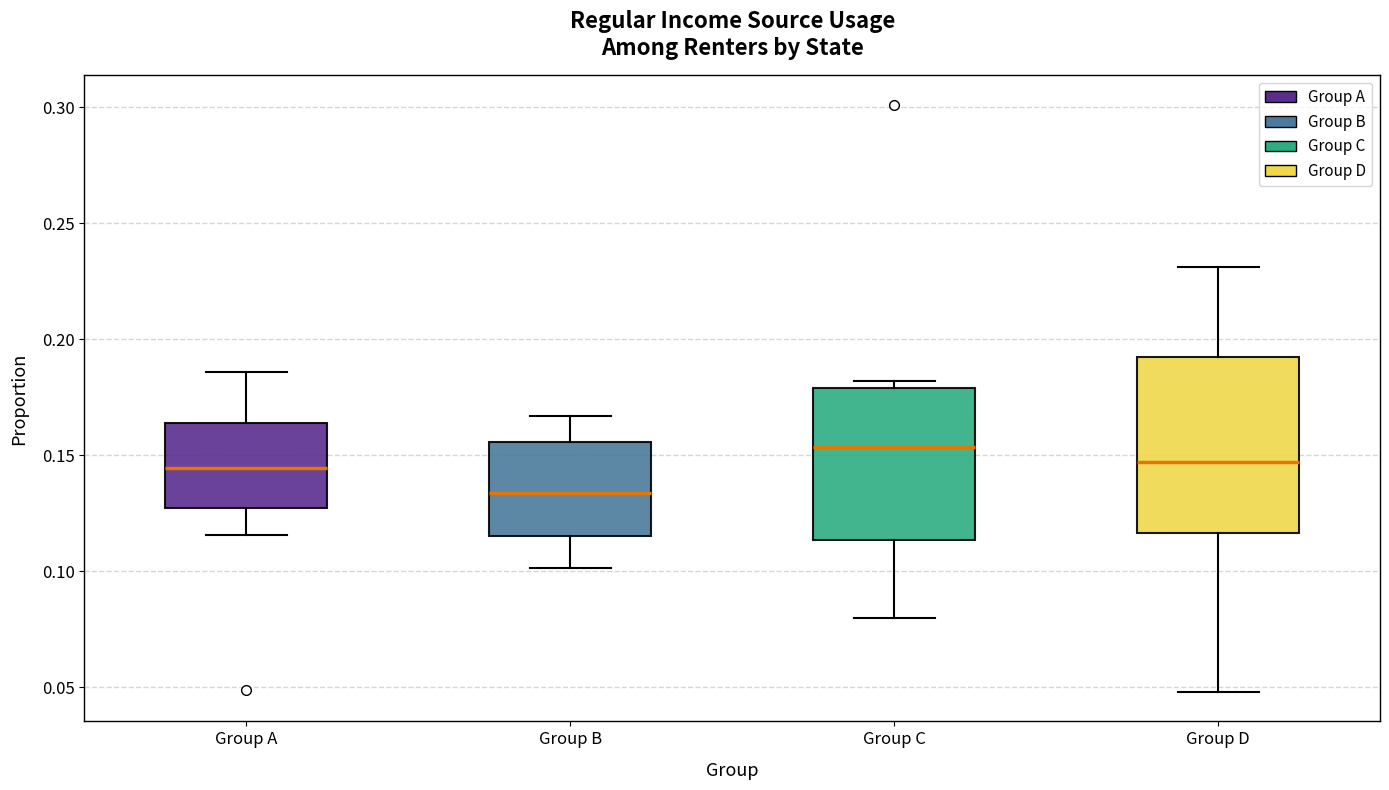

Reading left to right, transcribe this box plot: for each box, give where its median line is, the range the box spans, and where its two whiskers end, as read against the y-axis. The values are not printed on the chart, so give them approximately, as read against the axis.

Group A: median 0.145, box 0.125 to 0.165, whiskers 0.115 to 0.185
Group B: median 0.135, box 0.115 to 0.155, whiskers 0.100 to 0.165
Group C: median 0.155, box 0.115 to 0.180, whiskers 0.080 to 0.180 (just above the box's upper edge)
Group D: median 0.145, box 0.115 to 0.195, whiskers 0.050 to 0.230